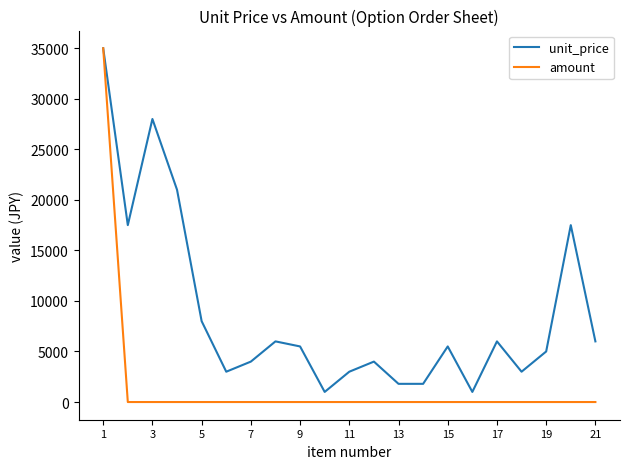

Does the chart display data point markers on the line(s)?

No